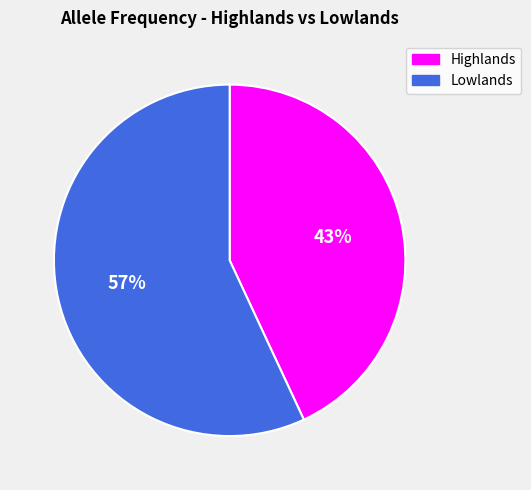

Is there a majority slice in this chart?

Yes